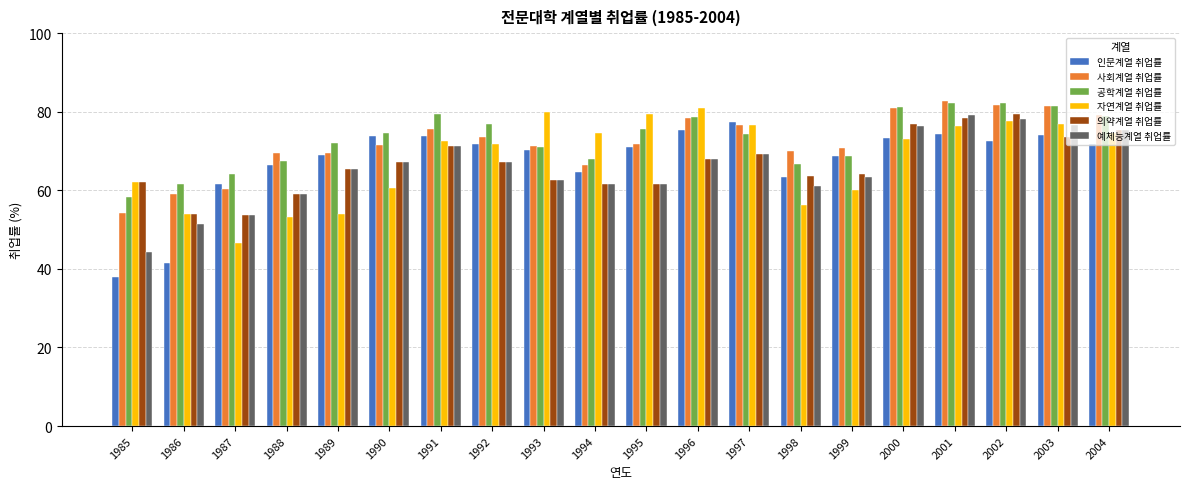

At which label does 인문계열 취업률 first exceed 71?

1990